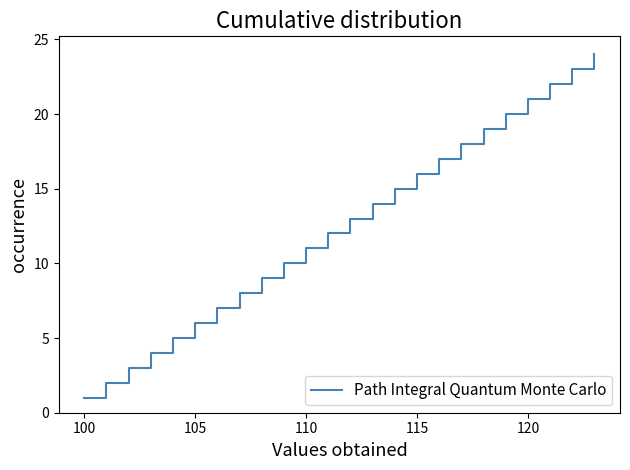

What is the difference between the maximum and minimum values?

23